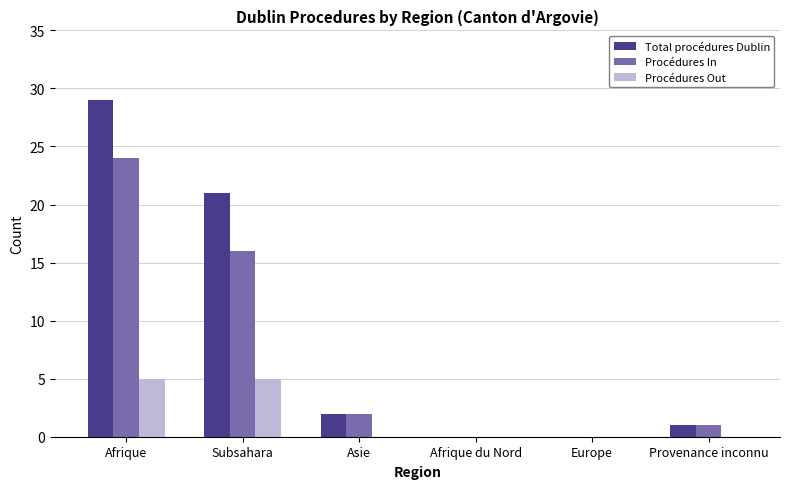

Is it true that Procédures In equals 2 at Asie?

True